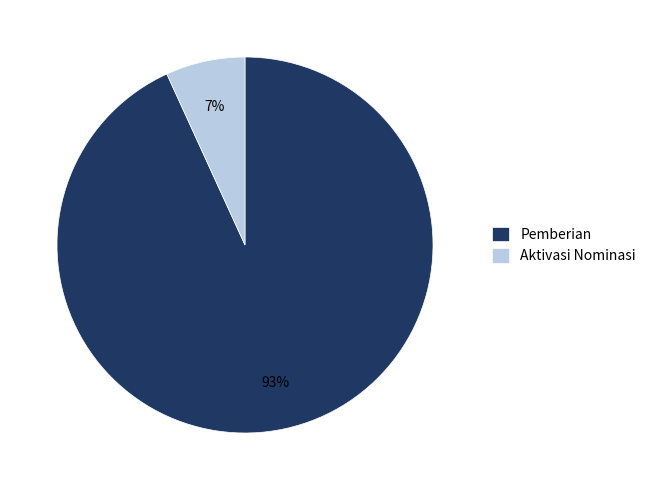

How many segments does this pie chart have?

2